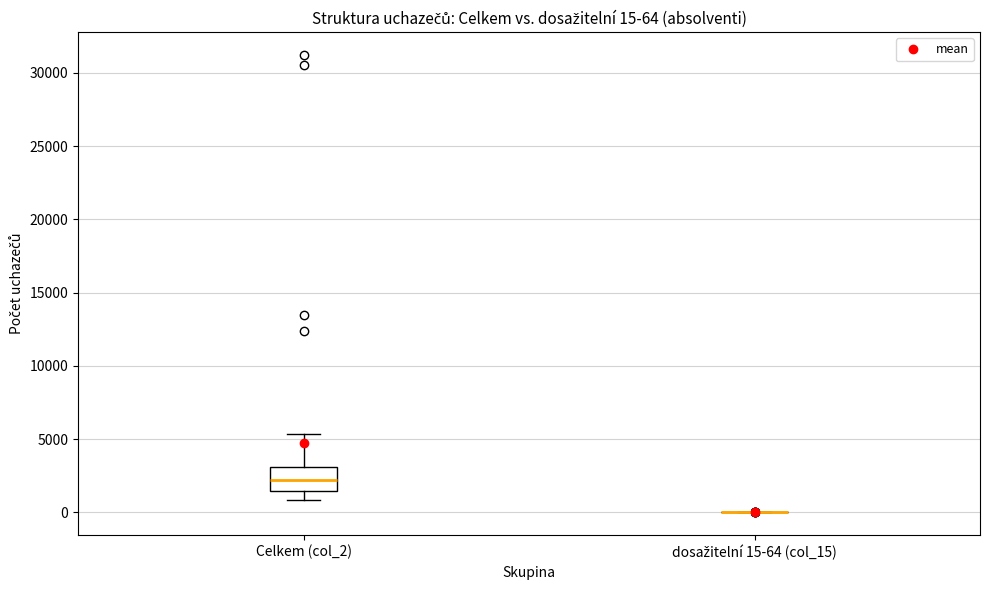

Comparing the boxes themselves (not the whiskers), which one is the tallest?

Celkem (col_2)